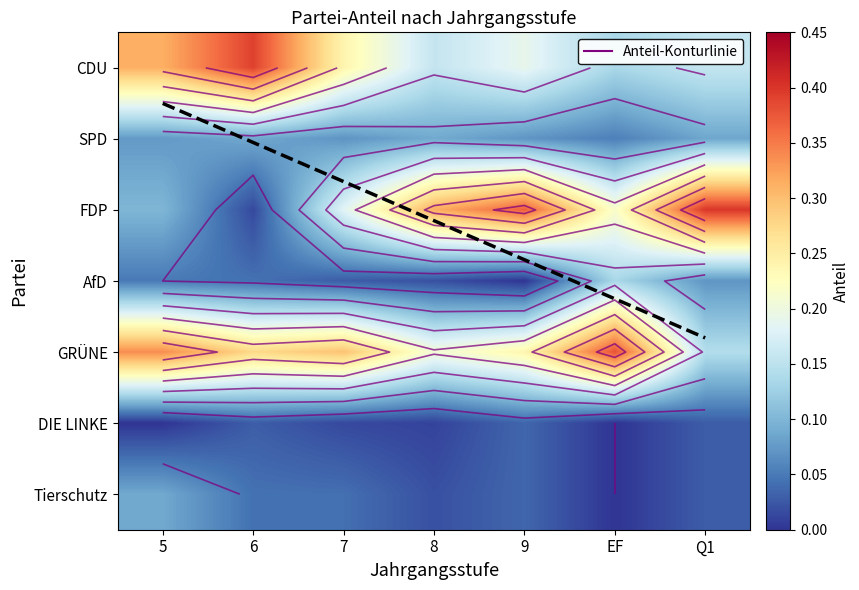

Reading left to right, list all the values displayed in this chart.

CDU: 0.3	0.4	0.2	0.2	0.2	0.1	0.2
SPD: 0.1	0.1	0.1	0.1	0.1	0.1	0.1
FDP: 0.1	0.0	0.2	0.3	0.4	0.2	0.4
AfD: 0.1	0.0	0.0	0.0	0.0	0.1	0.1
GRÜNE: 0.3	0.3	0.3	0.2	0.2	0.4	0.1
DIE LINKE: 0.0	0.0	0.0	0.0	0.0	0.0	0.0
Tierschutz: 0.1	0.0	0.0	0.0	0.0	0.0	0.0